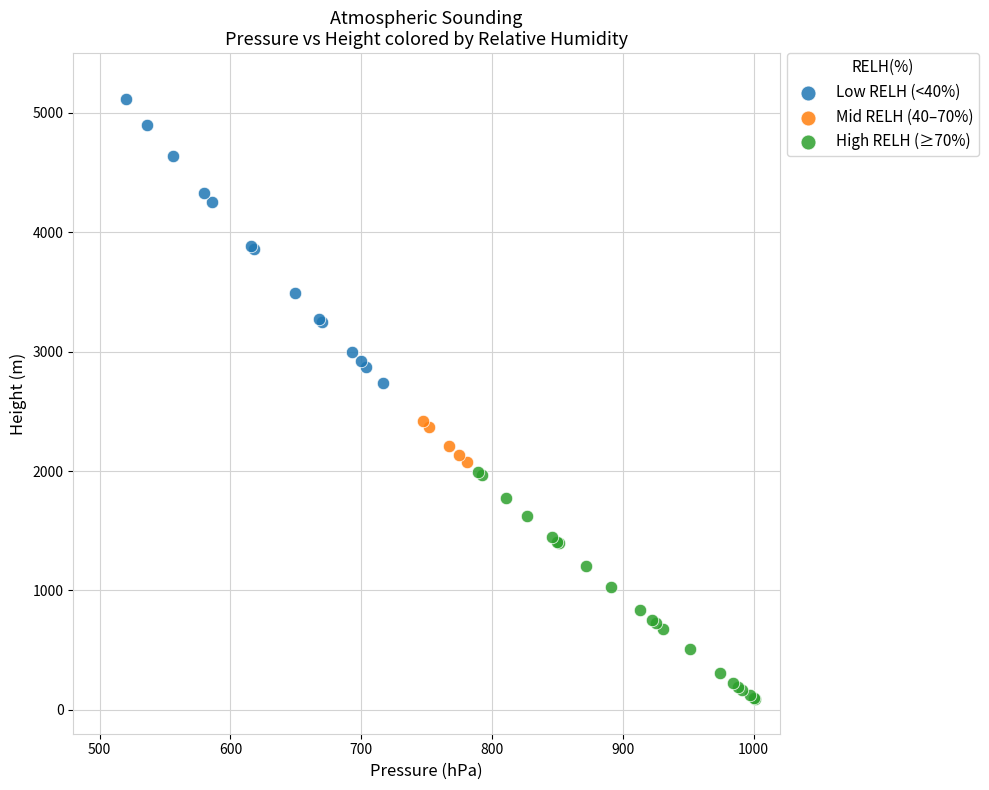

Which series contains the highest Y value?

Low RELH (<40%)